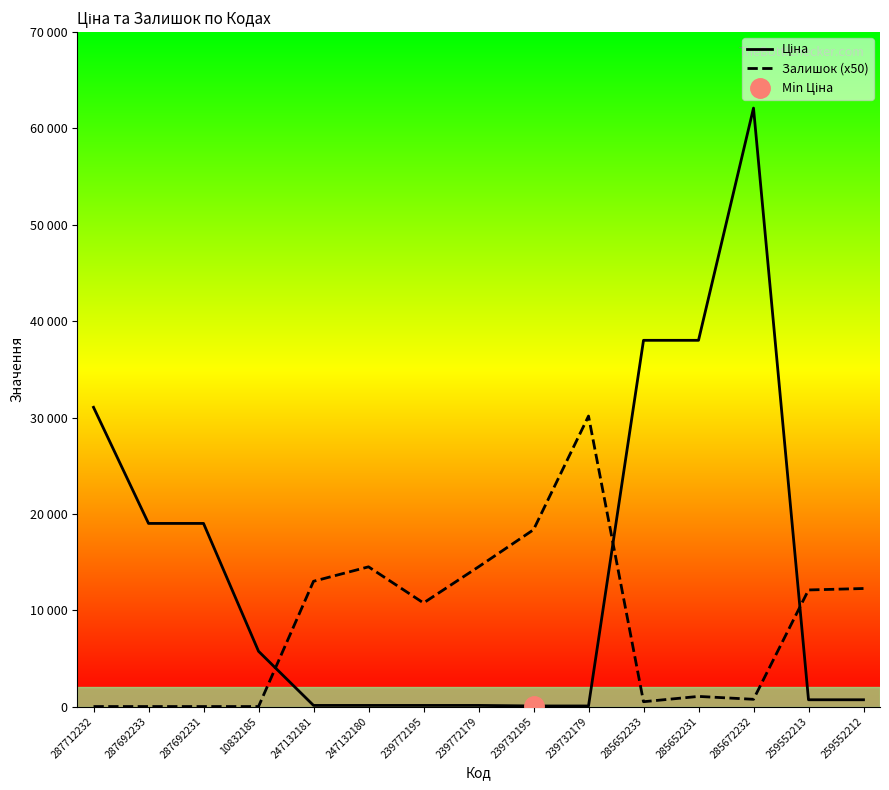

Is this an area chart (filled region under the line)?

No